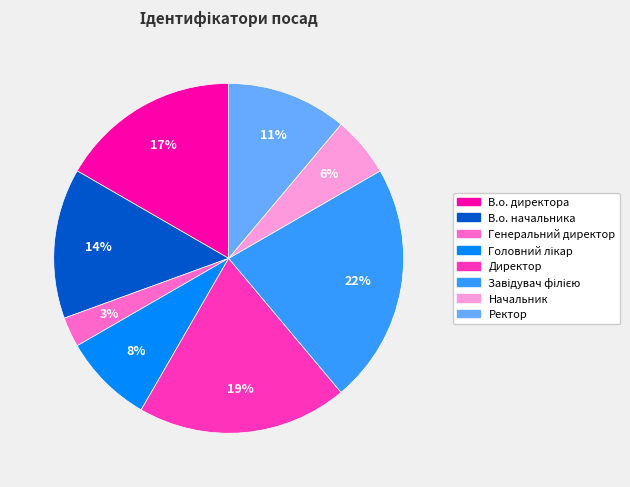

To the nearest percent, what is the difference between the largest and smallest slice percentages?

19%